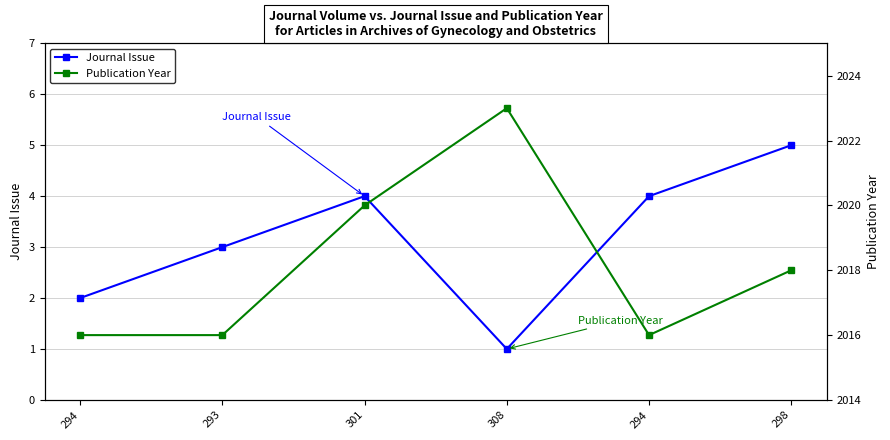

How many data points in Journal Issue are above 4?

1